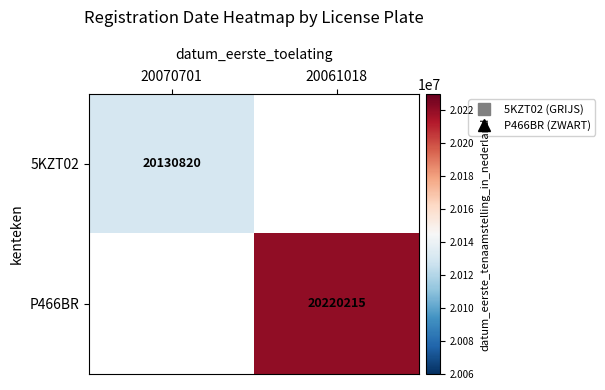

List the series in order of their overall mean, lowest first.

5KZT02, P466BR